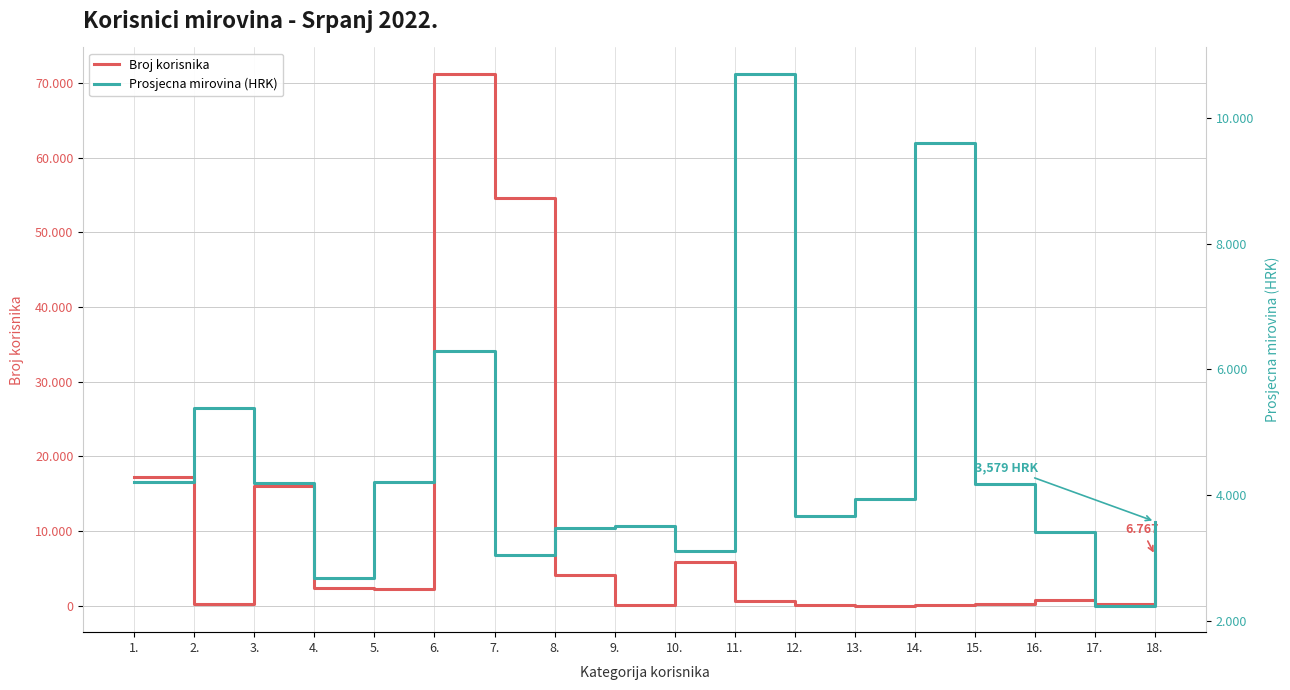

What is the sum of the Prosjecna mirovina (HRK) values at 2. and 8.?

8852.3